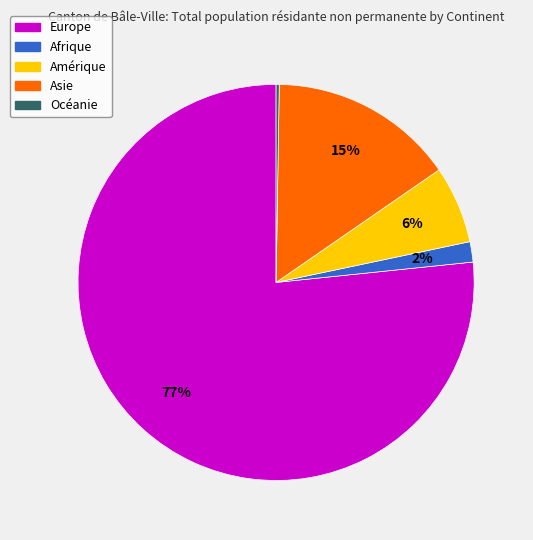

Does any single category account for the majority?

Yes